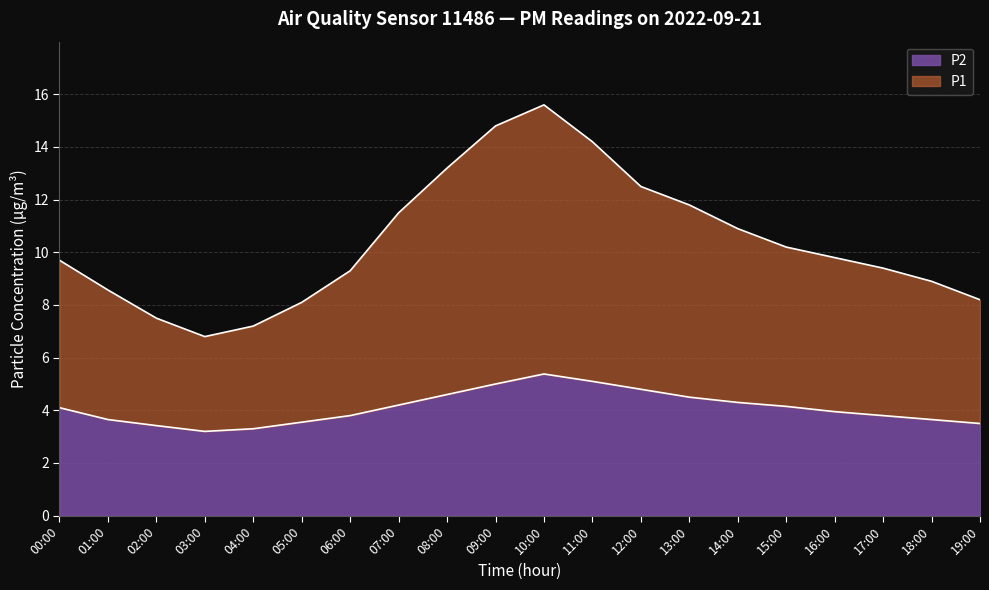

At which category does P2 reach its first local peak?

10:00